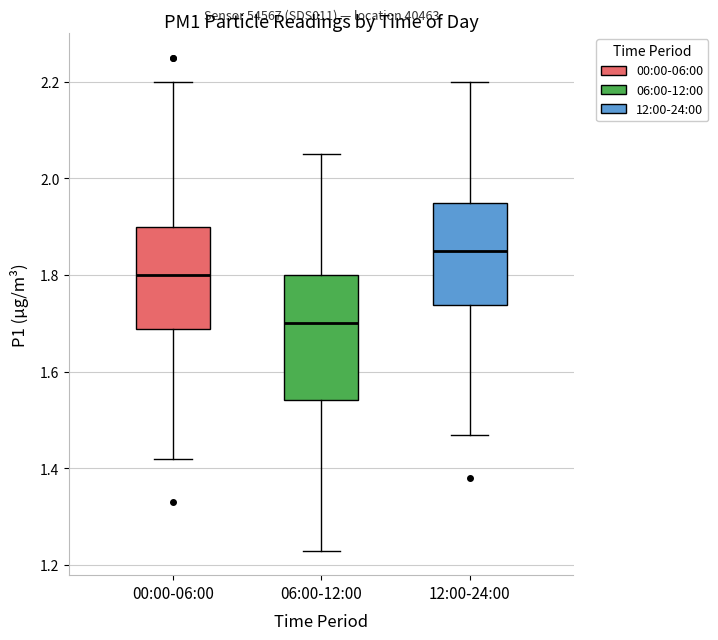

Reading left to right, transcribe this box plot: for each box, give where its median line is, the range the box spans, and where its two whiskers end, as read against the y-axis. The values are not printed on the chart, so give them approximately, as read against the axis.

00:00-06:00: median 1.80, box 1.68 to 1.90, whiskers 1.42 to 2.20
06:00-12:00: median 1.70, box 1.54 to 1.80, whiskers 1.24 to 2.06
12:00-24:00: median 1.86, box 1.74 to 1.96, whiskers 1.48 to 2.20